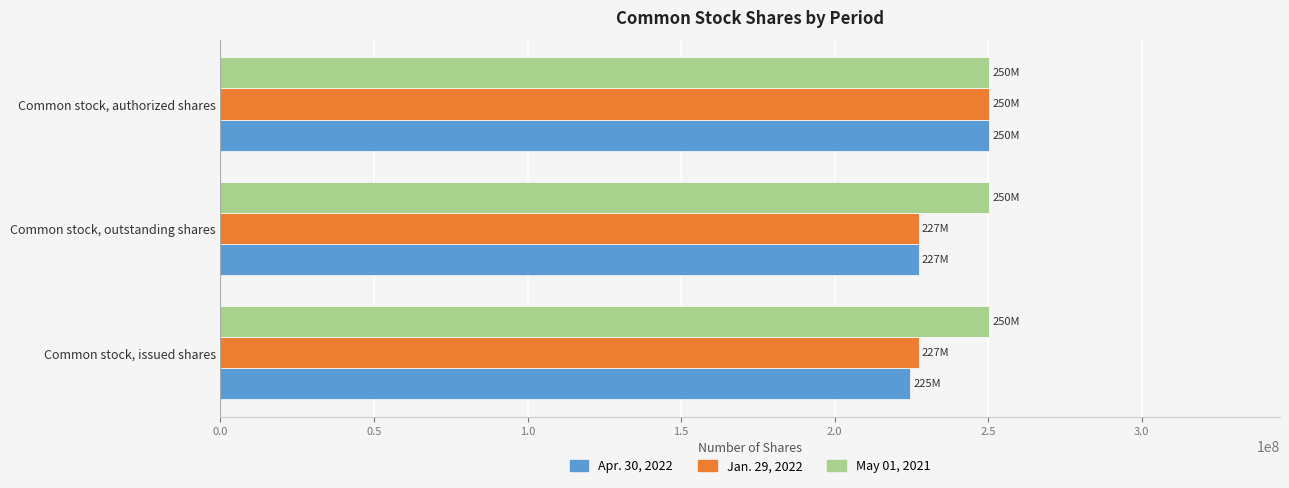

What is the average value of the May 01, 2021 series?

250400000